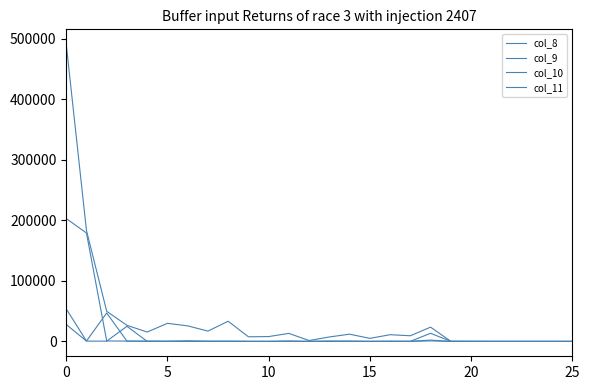

Does the chart have visible grid lines?

No